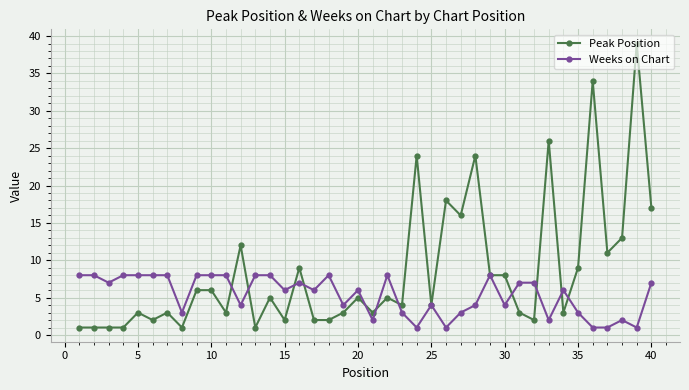

True or false: Peak Position has more than 0 interior local peaks.

True